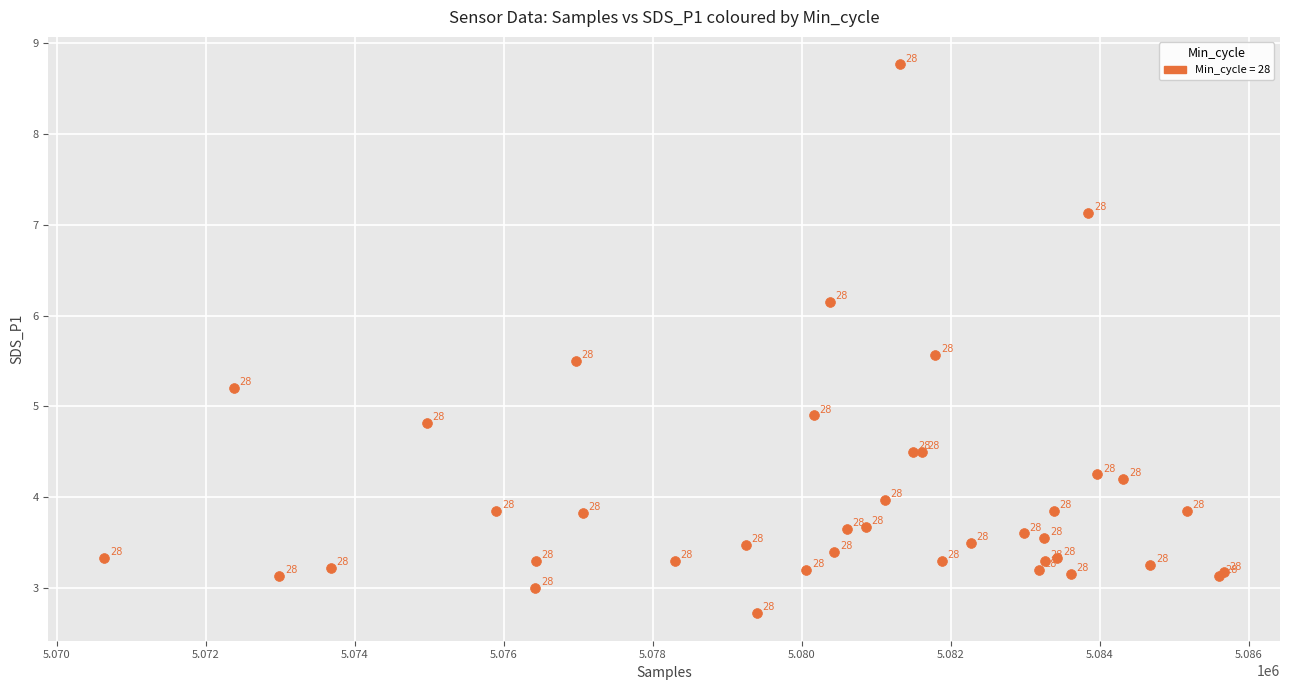

What Y value in the scatter plot is closest to 5?

4.9